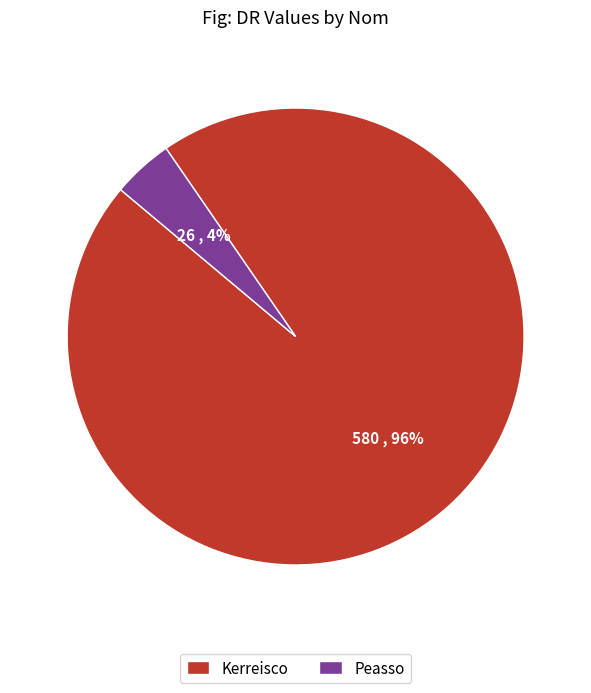

To the nearest percent, what is the average slice percentage?

50%